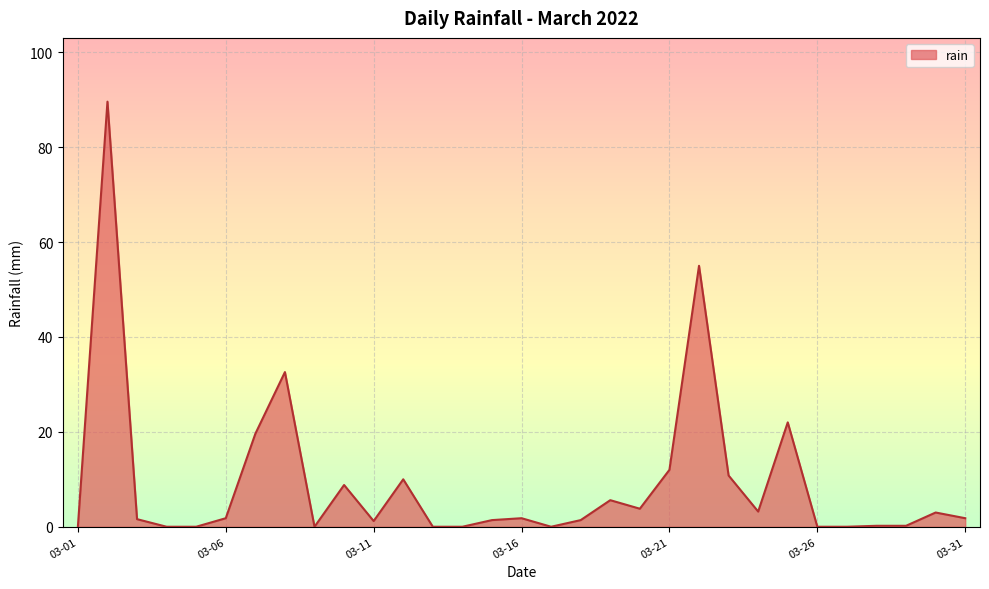

How many lines are shown in the chart?

1